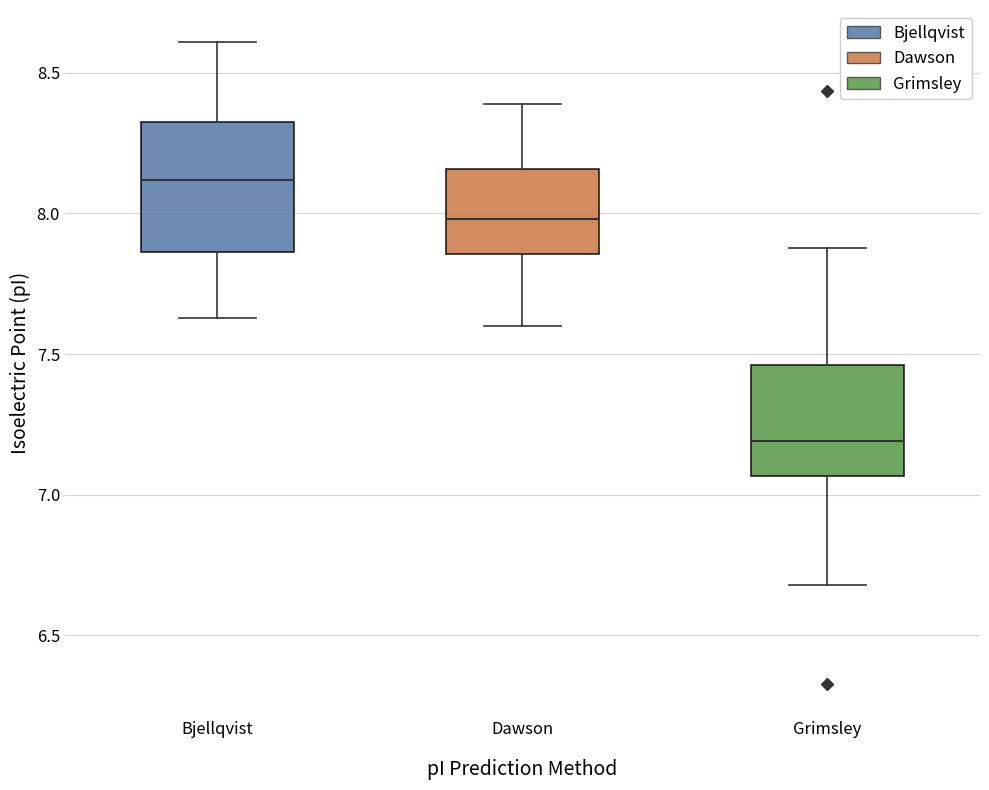

Which box is the tallest, from its lower edge to its upper edge?

Bjellqvist